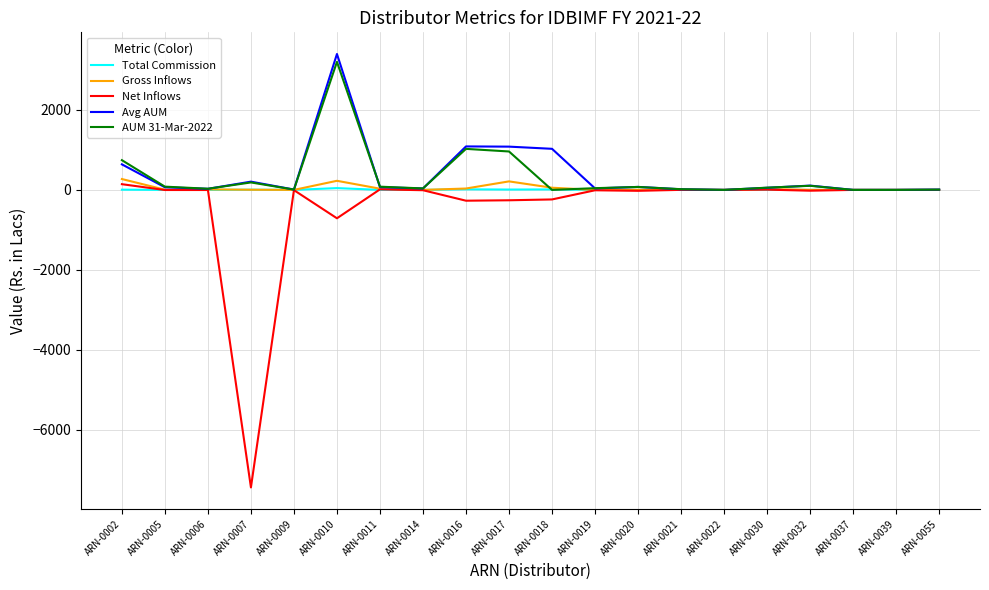

Which series has the widest spread of values?

Net Inflows